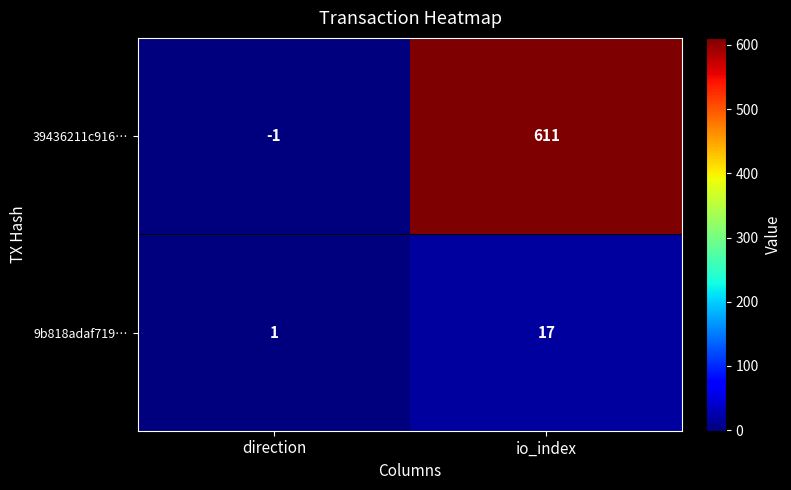

What is the difference between the 39436211c916… values at io_index and direction?

612